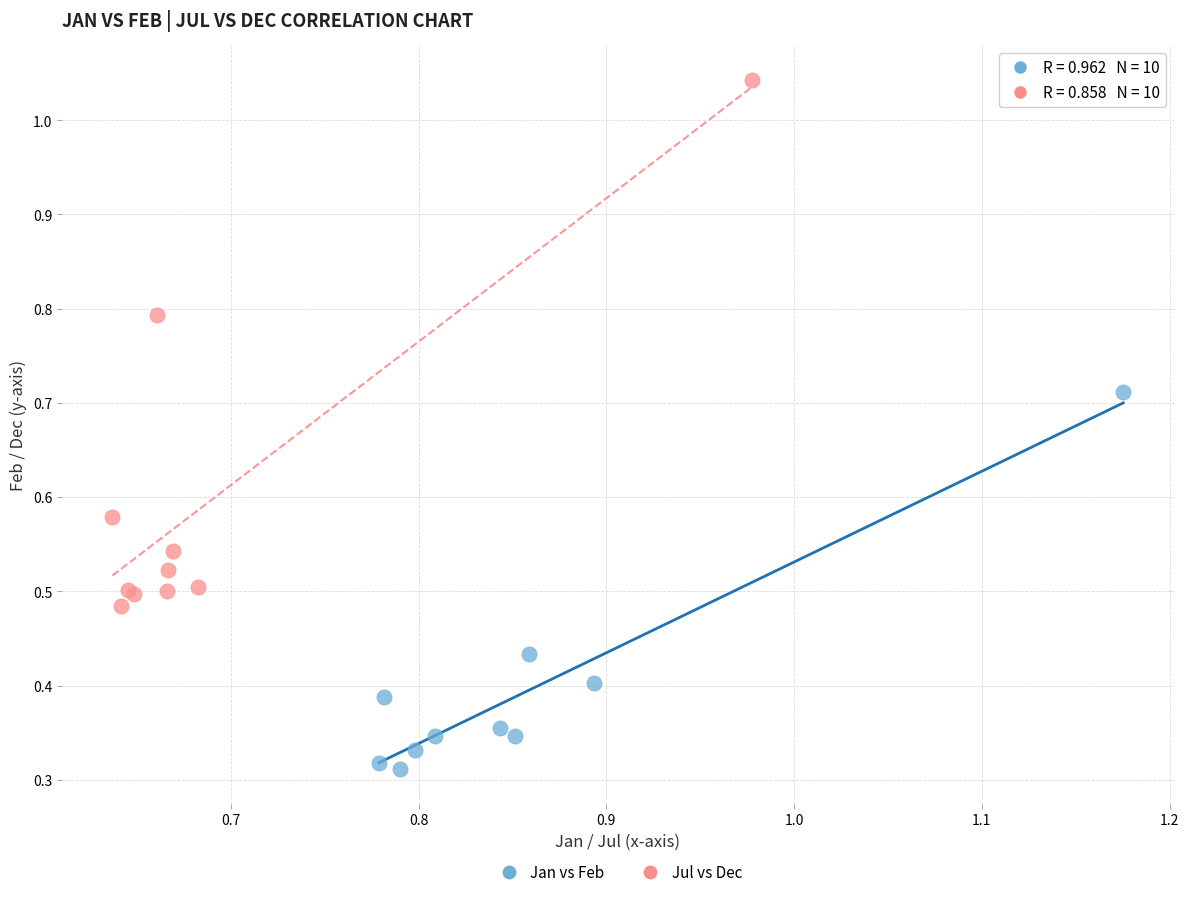

What are all the series names shown in the legend?

Jan vs Feb, Jul vs Dec